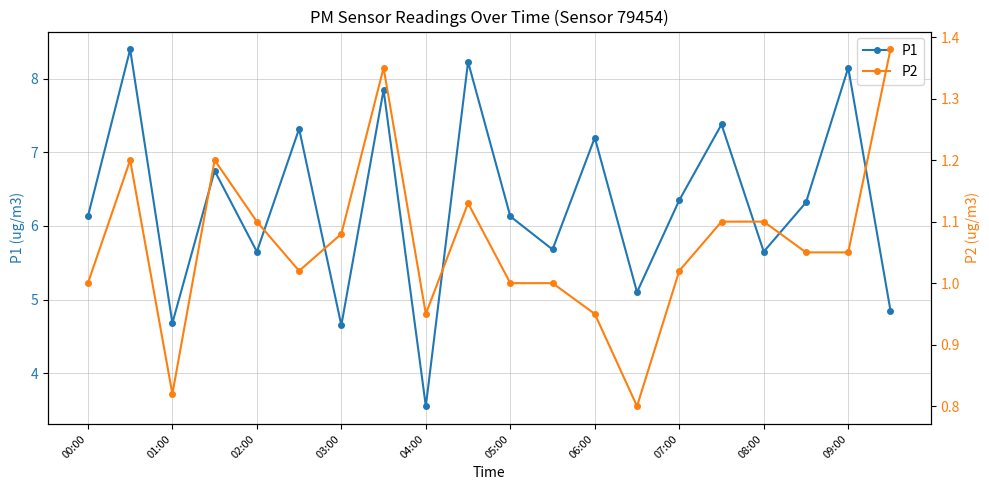

At how many categories does at least one series exceed 1?

20